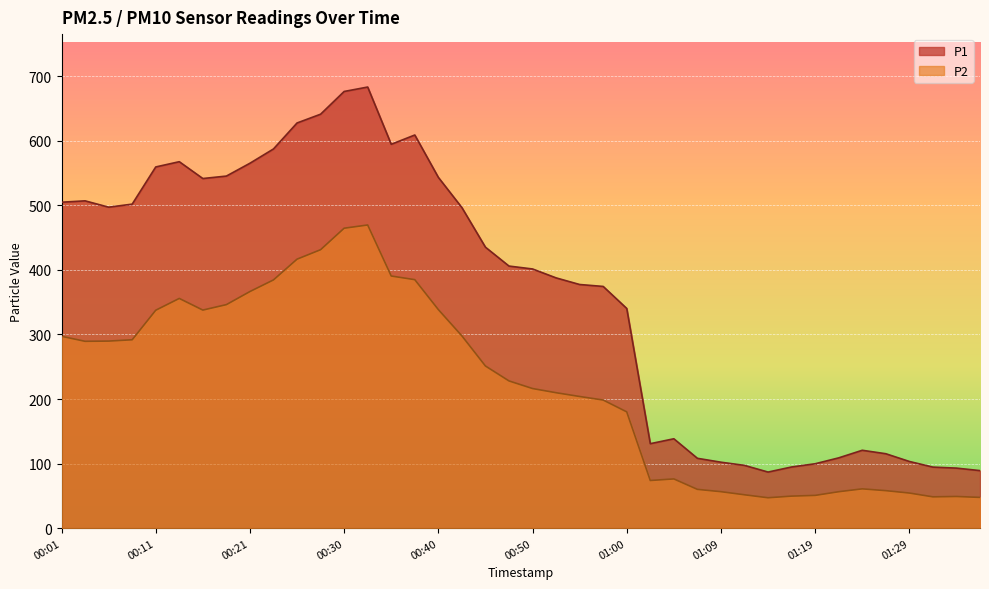

Reading left to right, list all the values displayed in this chart.

P1: 00:01=504.9	00:04=507.0	00:06=497.2	00:08=501.9	00:11=559.5	00:13=567.7	00:16=541.6	00:18=545.4	00:21=565.3	00:23=587.4	00:25=627.6	00:28=641.2	00:30=676.5	00:33=683.3	00:35=594.6	00:38=609.0	00:40=543.4	00:43=496.6	00:45=435.2	00:47=406.0	00:50=401.5	00:52=387.7	00:55=377.4	00:57=374.4	01:00=340.3	01:02=130.8	01:05=138.4	01:07=108.2	01:09=102.1	01:12=97.2	01:14=86.8	01:17=94.7	01:19=99.7	01:22=108.8	01:24=120.6	01:26=115.2	01:29=103.3	01:31=94.5	01:34=93.0	01:36=89.1
P2: 00:01=297.2	00:04=289.4	00:06=289.8	00:08=291.8	00:11=337.6	00:13=355.9	00:16=337.8	00:18=346.2	00:21=366.5	00:23=384.6	00:25=416.7	00:28=431.3	00:30=464.6	00:33=469.6	00:35=390.6	00:38=384.9	00:40=338.6	00:43=297.9	00:45=251.2	00:47=228.1	00:50=216.2	00:52=209.8	00:55=203.9	00:57=198.4	01:00=180.1	01:02=73.8	01:05=76.2	01:07=60.0	01:09=56.5	01:12=51.6	01:14=47.0	01:17=49.6	01:19=50.7	01:22=56.4	01:24=60.8	01:26=58.0	01:29=54.4	01:31=48.5	01:34=49.0	01:36=47.6